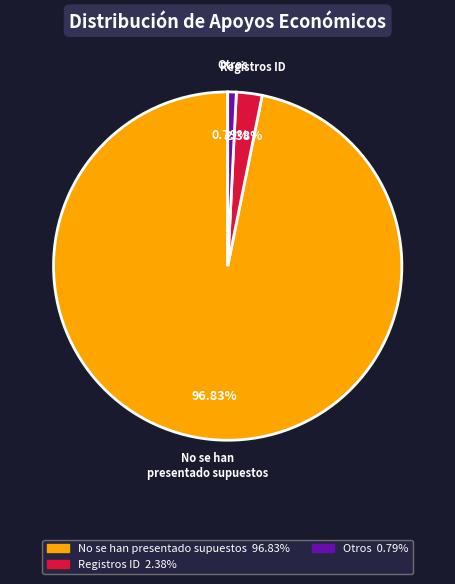

How many slices are in this pie chart?

3